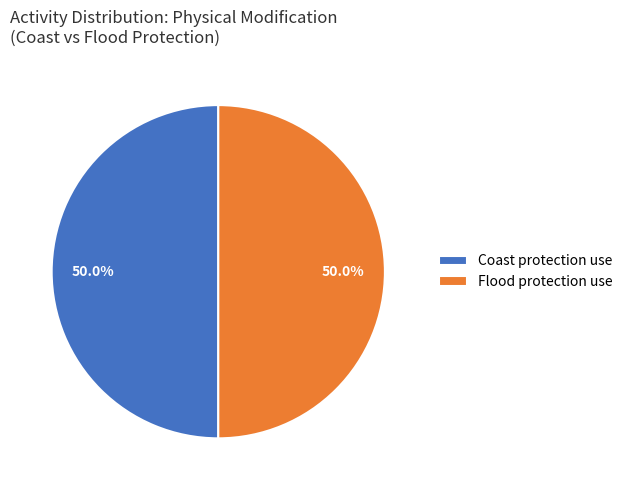

How much of the chart is everything except Coast protection use?

50.0%